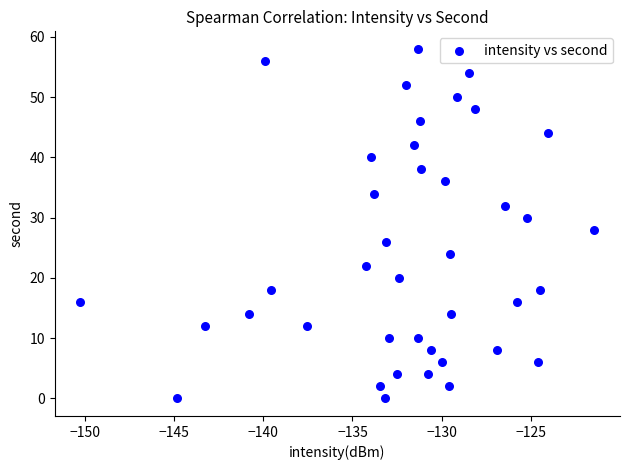

What is the range of Y values (max minus min)?

58